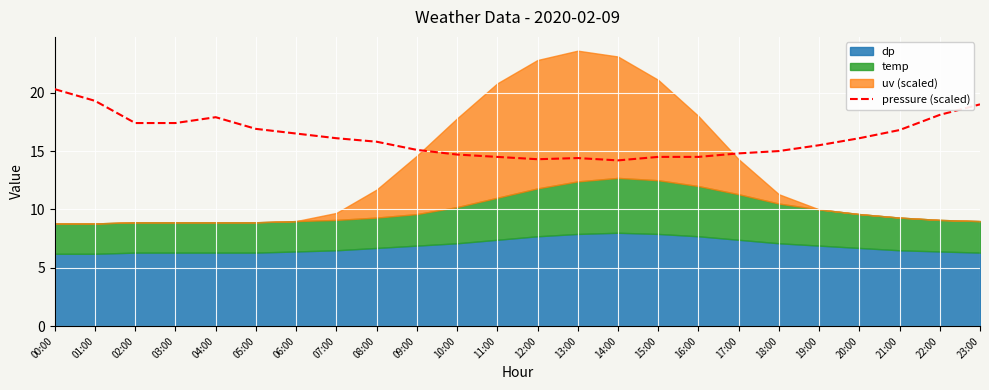

Rank the categories by value from highest to lowest.

00:00, 01:00, 23:00, 22:00, 04:00, 02:00, 03:00, 05:00, 21:00, 06:00, 07:00, 20:00, 08:00, 19:00, 09:00, 18:00, 17:00, 10:00, 11:00, 16:00, 15:00, 13:00, 12:00, 14:00